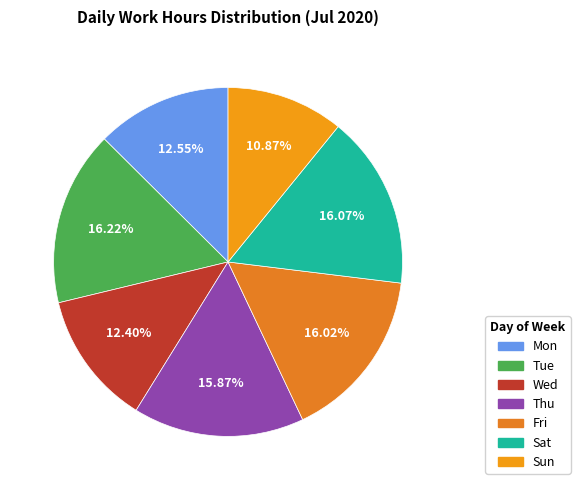

How many segments does this pie chart have?

7